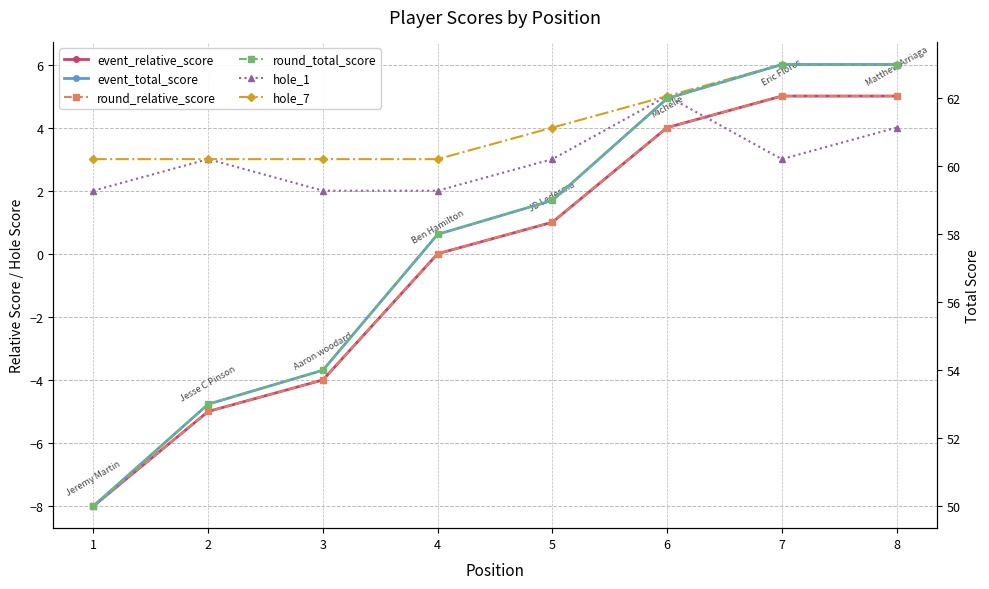

What is the total value across all series at 8?

146